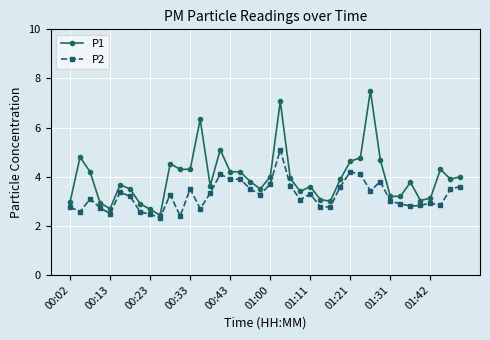

True or false: P1 has more than 0 interior local peaks.

True